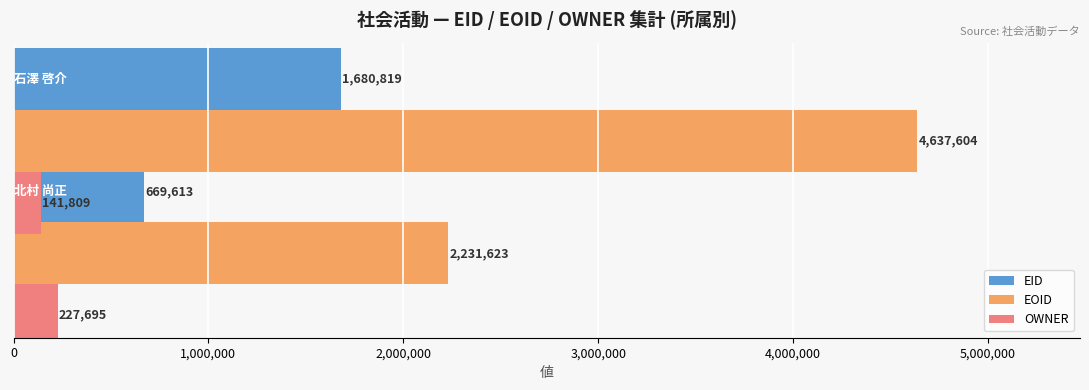

Reading left to right, transcribe all the data shown in this chart.

EID: 1680819	669613
EOID: 4637604	2231623
OWNER: 141809	227695